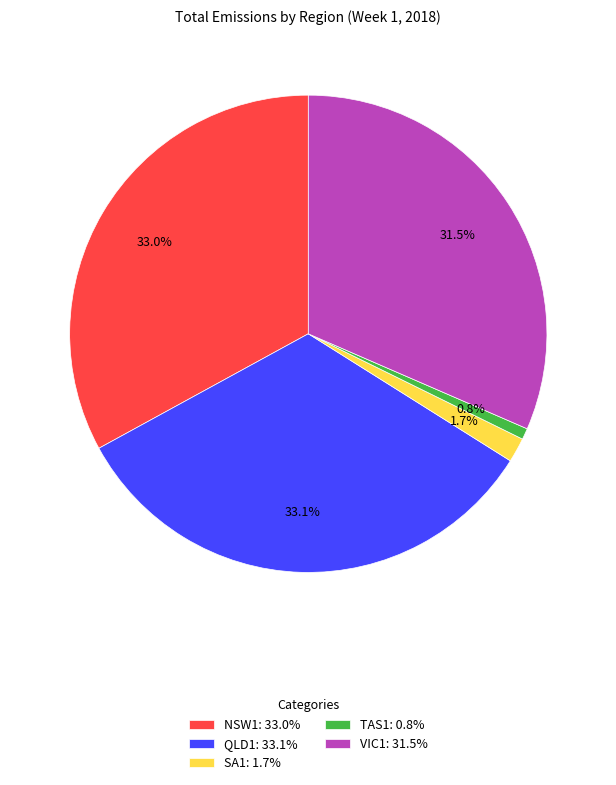

What is the ratio of the value at NSW1 to the value at VIC1?

1.0